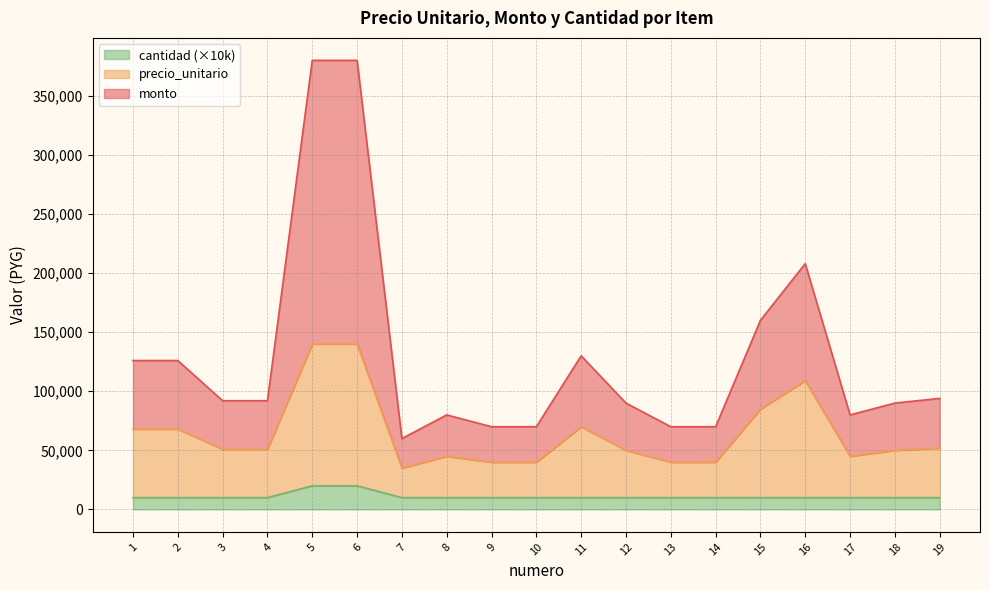

True or false: monto has a value of 156335 at 3.

False